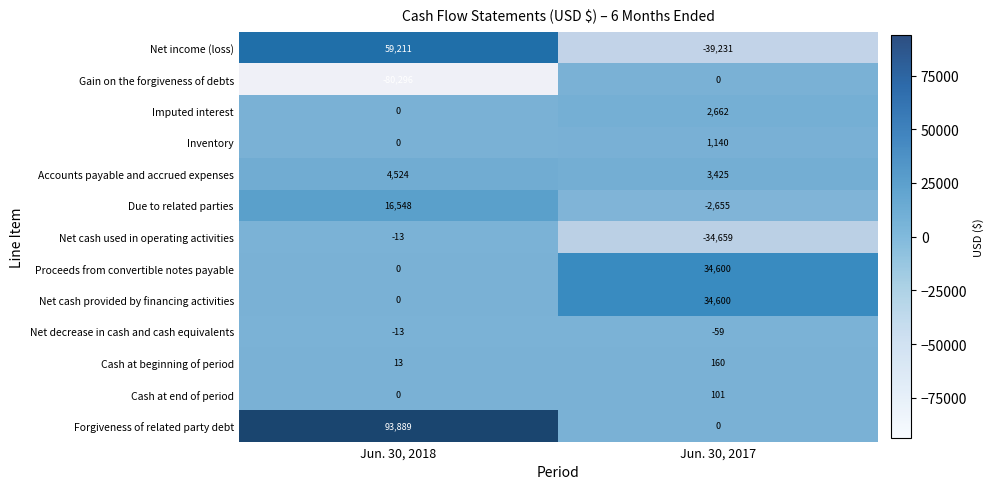

Which series has the largest total across all categories?

Forgiveness of related party debt